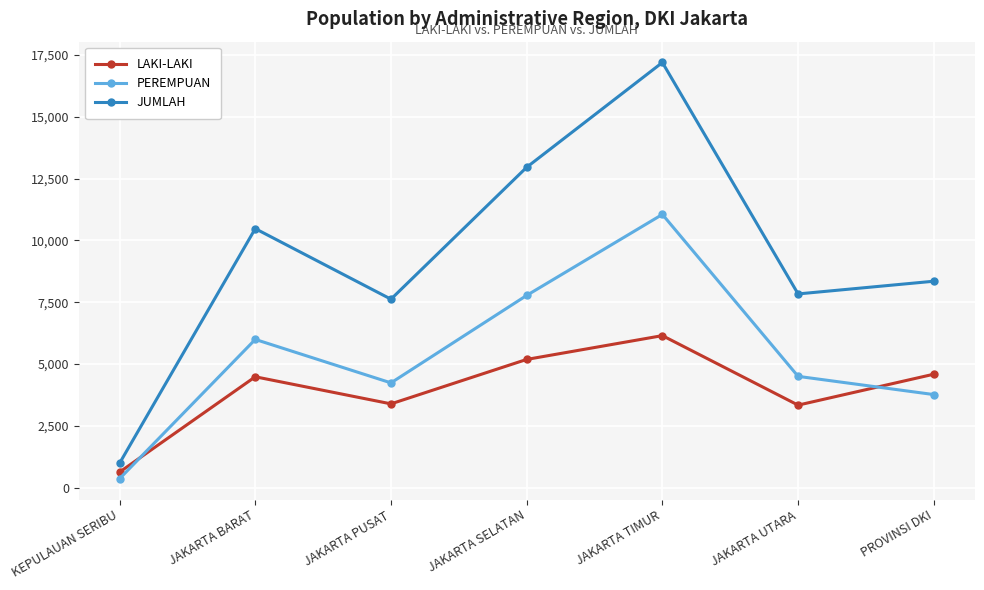

True or false: PEREMPUAN has more than 1 interior local peaks.

True